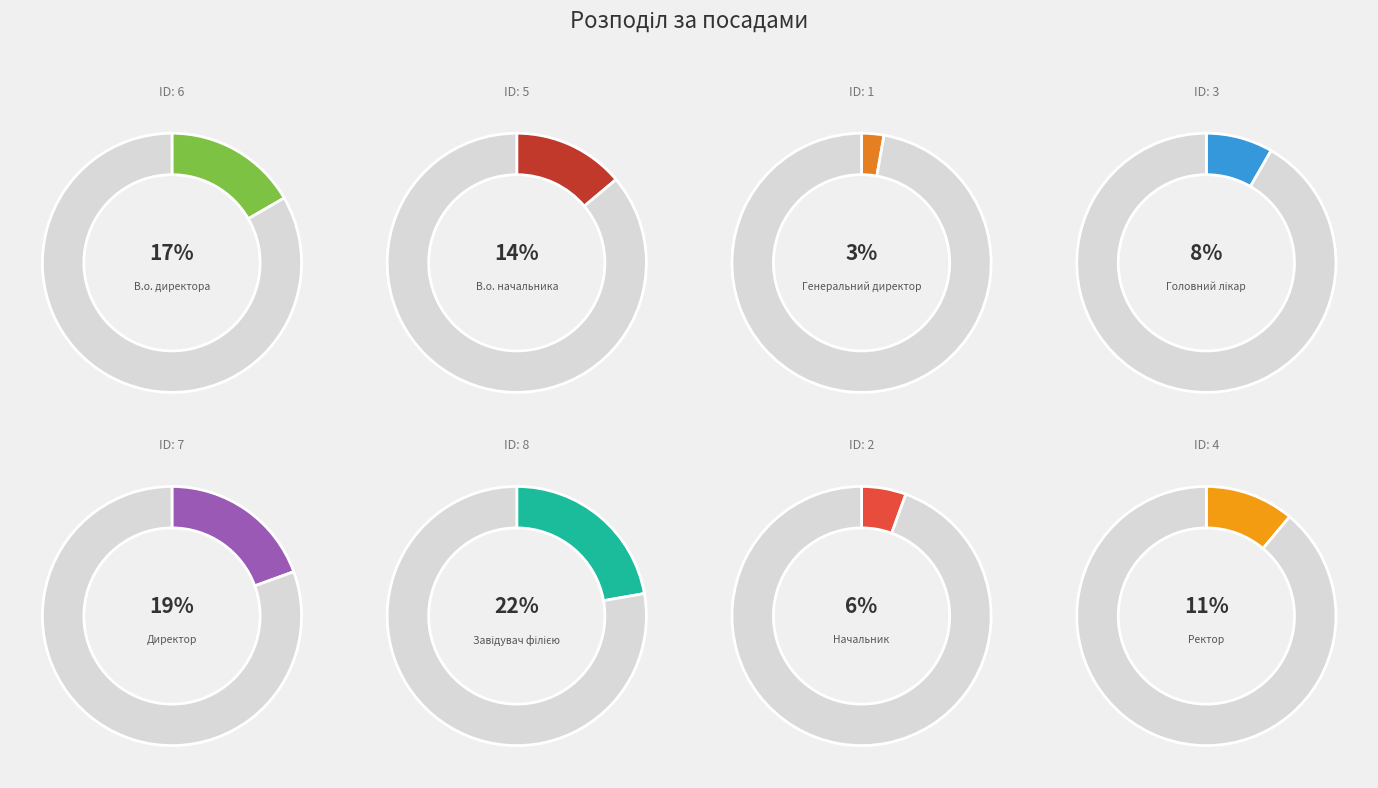

The В.о. начальника slice represents 14% of the pie. True or false?

True